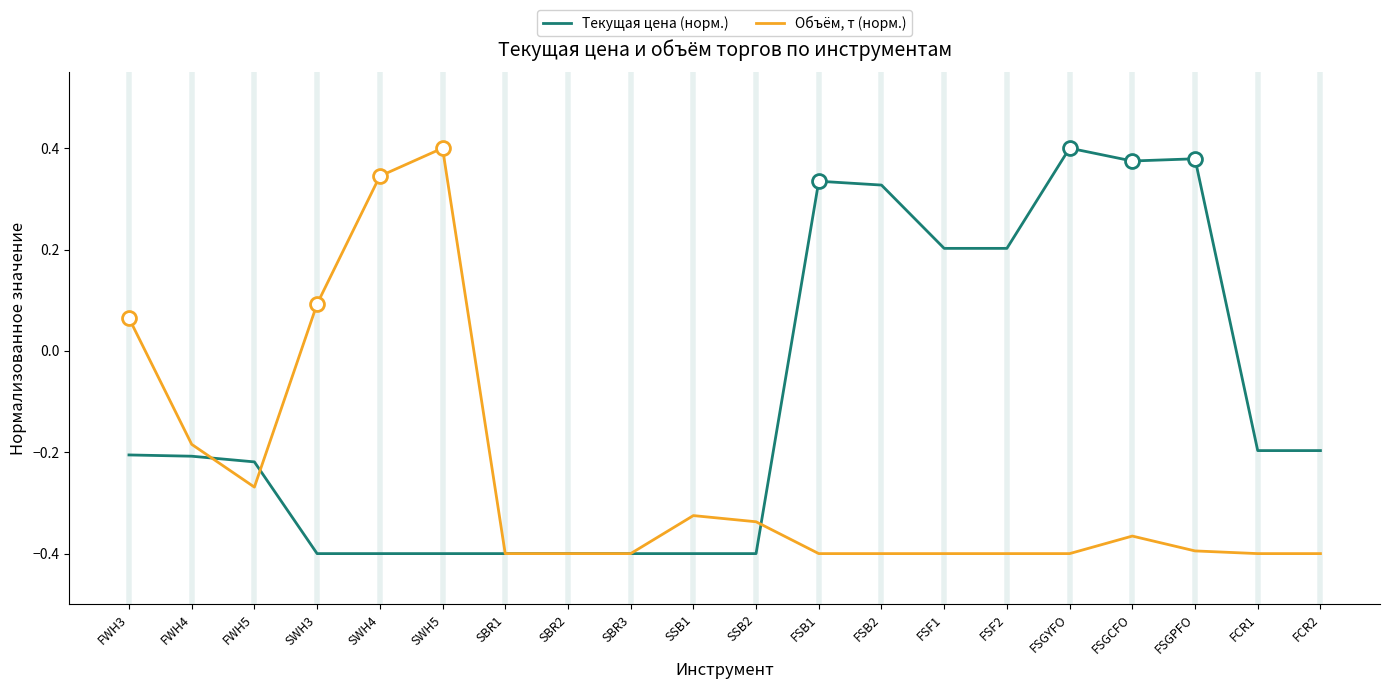

What position from the right is SSB2?

10